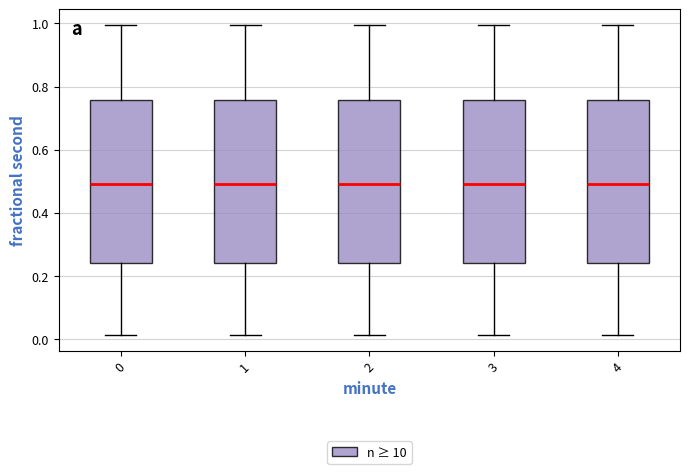

Where does the median line of the box at x = 4 sit on the y-axis? The values are not printed on the chart, so give them approximately, as read against the axis.

0.50